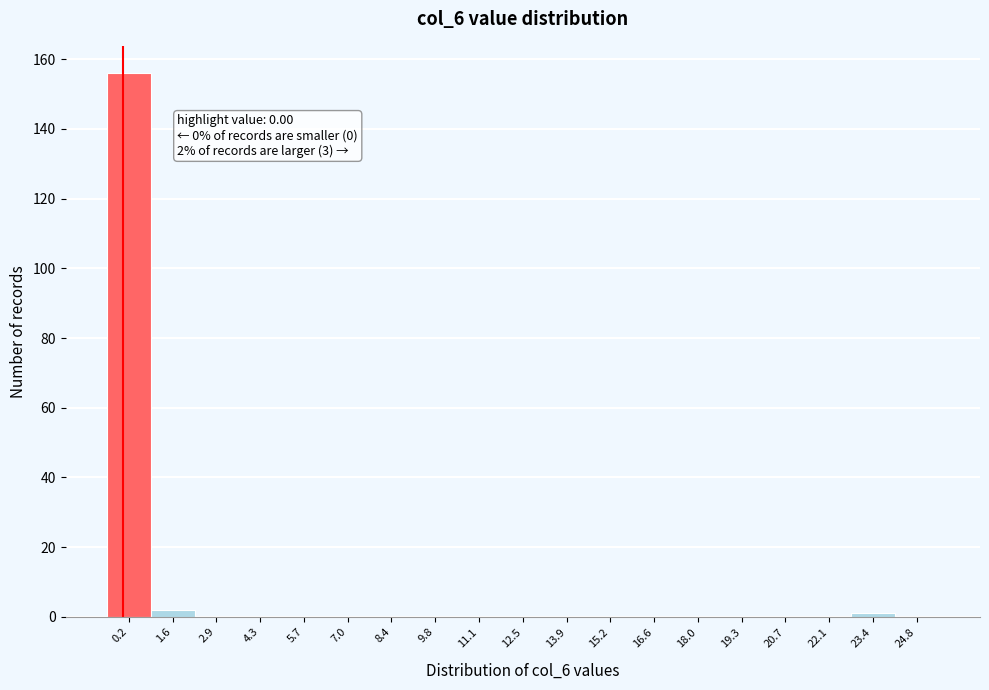

Which range on the x-axis has the tallest bar?

-0.4 to 0.8